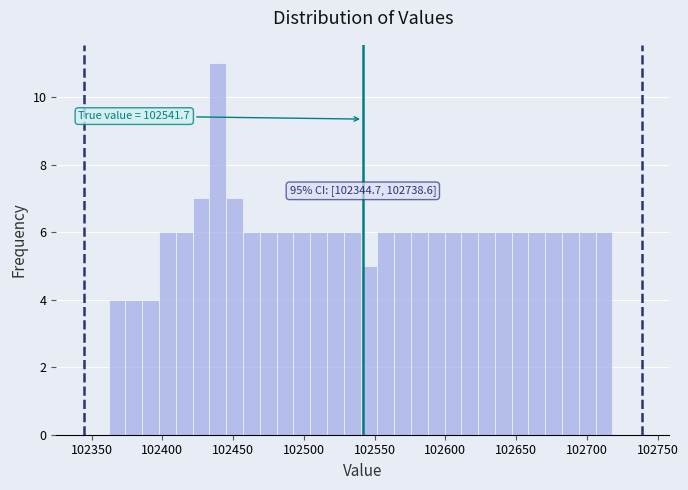

Read against the x-axis, roughly where is the centre of the tallest bar?

102440